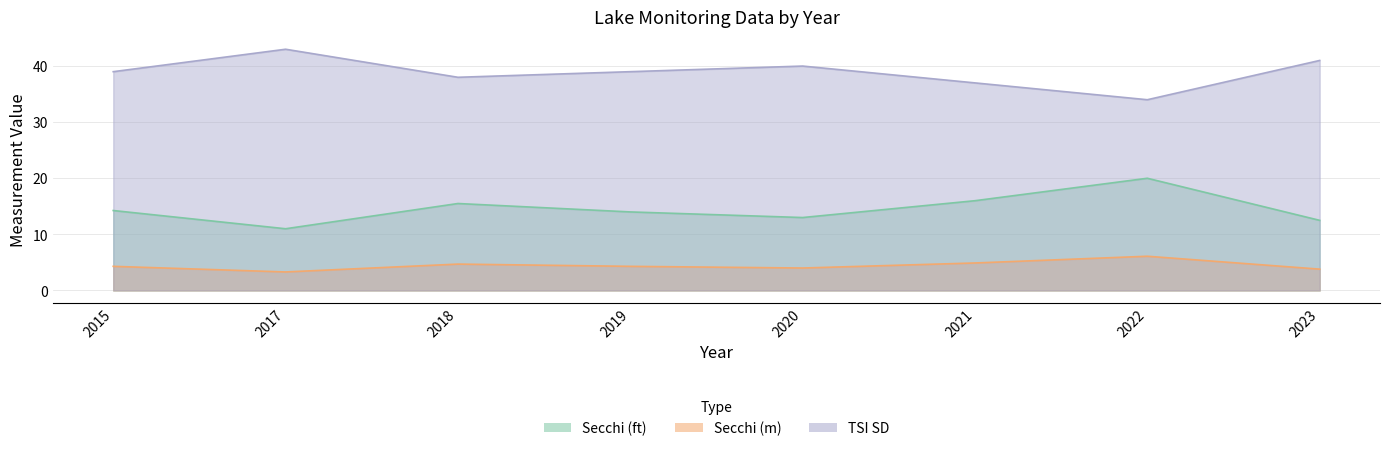

At which category does TSI SD reach its first local peak?

2017